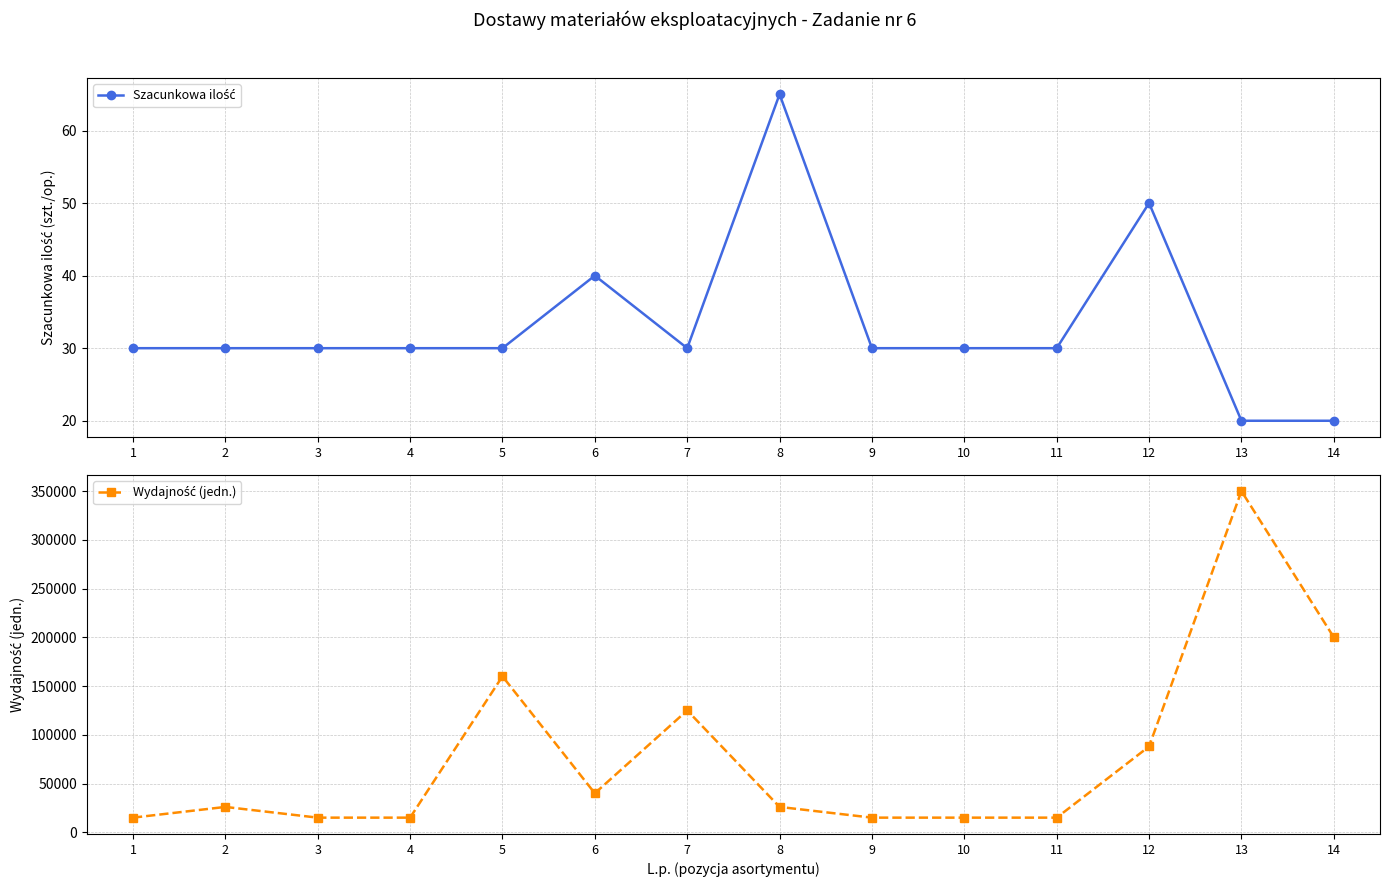

Is the value of Szacunkowa ilość at 13 greater than the value of Wydajność (jedn.) at 5?

No